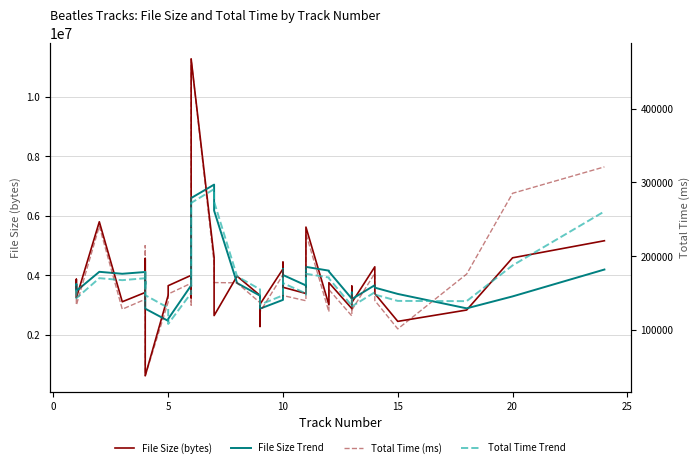

How many categories are shown in the chart?

40